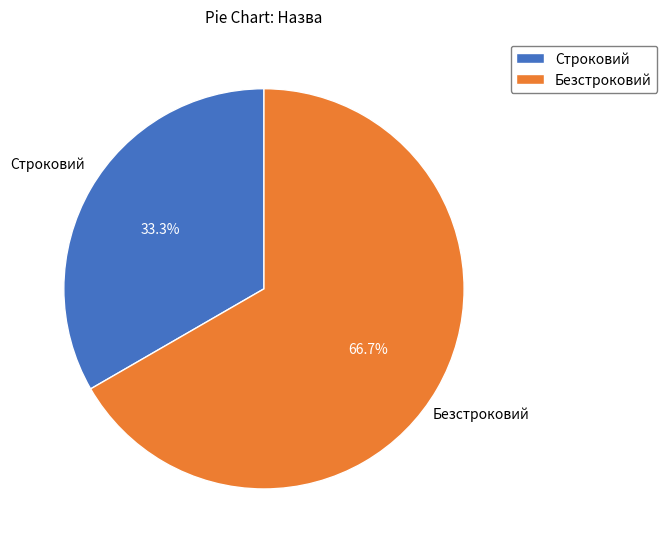

True or false: Строковий accounts for 33% of the total.

True